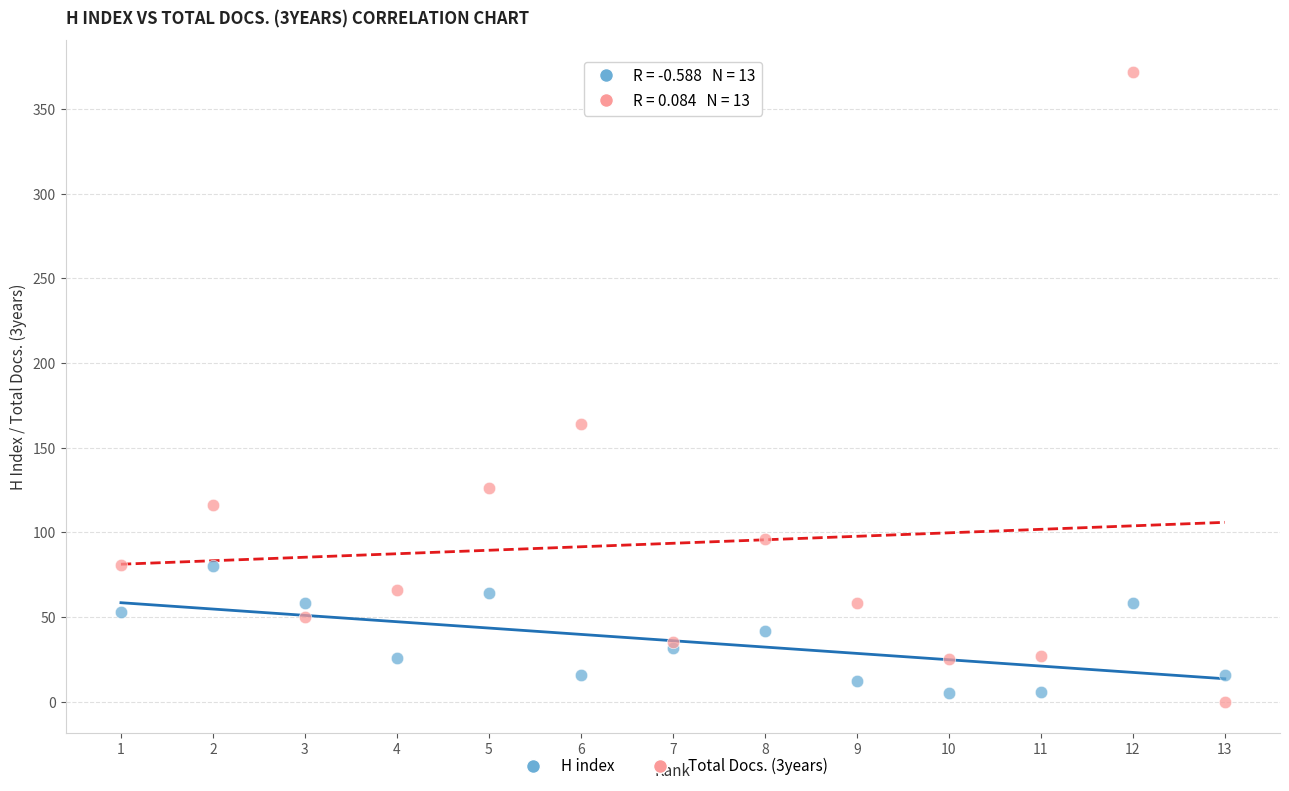

Which series has the widest spread of Y values?

Total Docs. (3years)